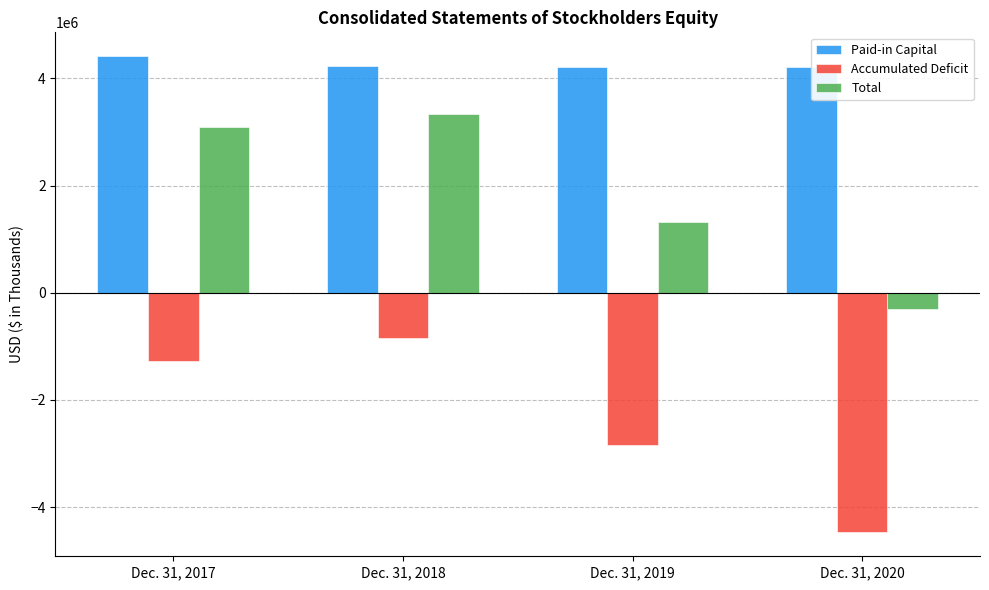

True or false: Paid-in Capital has a value of 1537292 at Dec. 31, 2020.

False